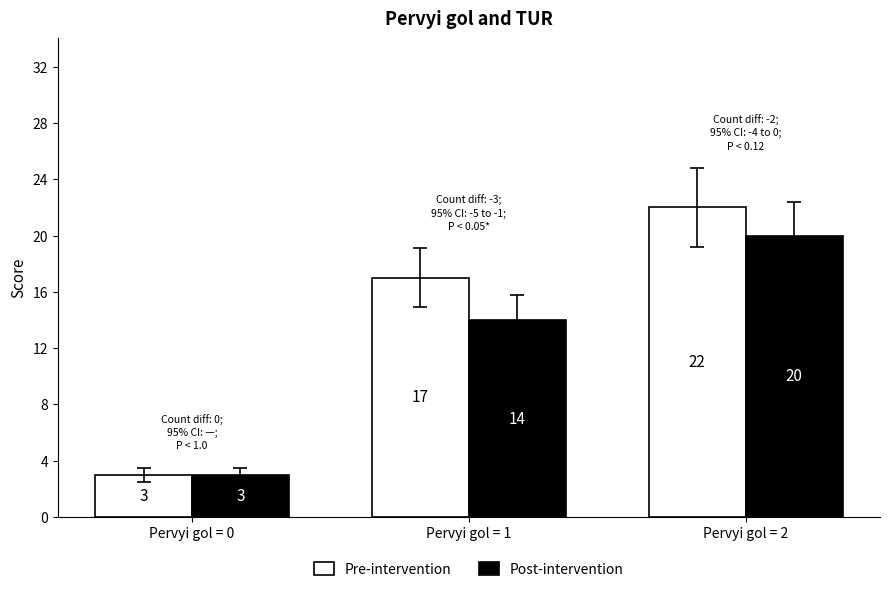

Which series has the widest spread of values?

Pre-intervention